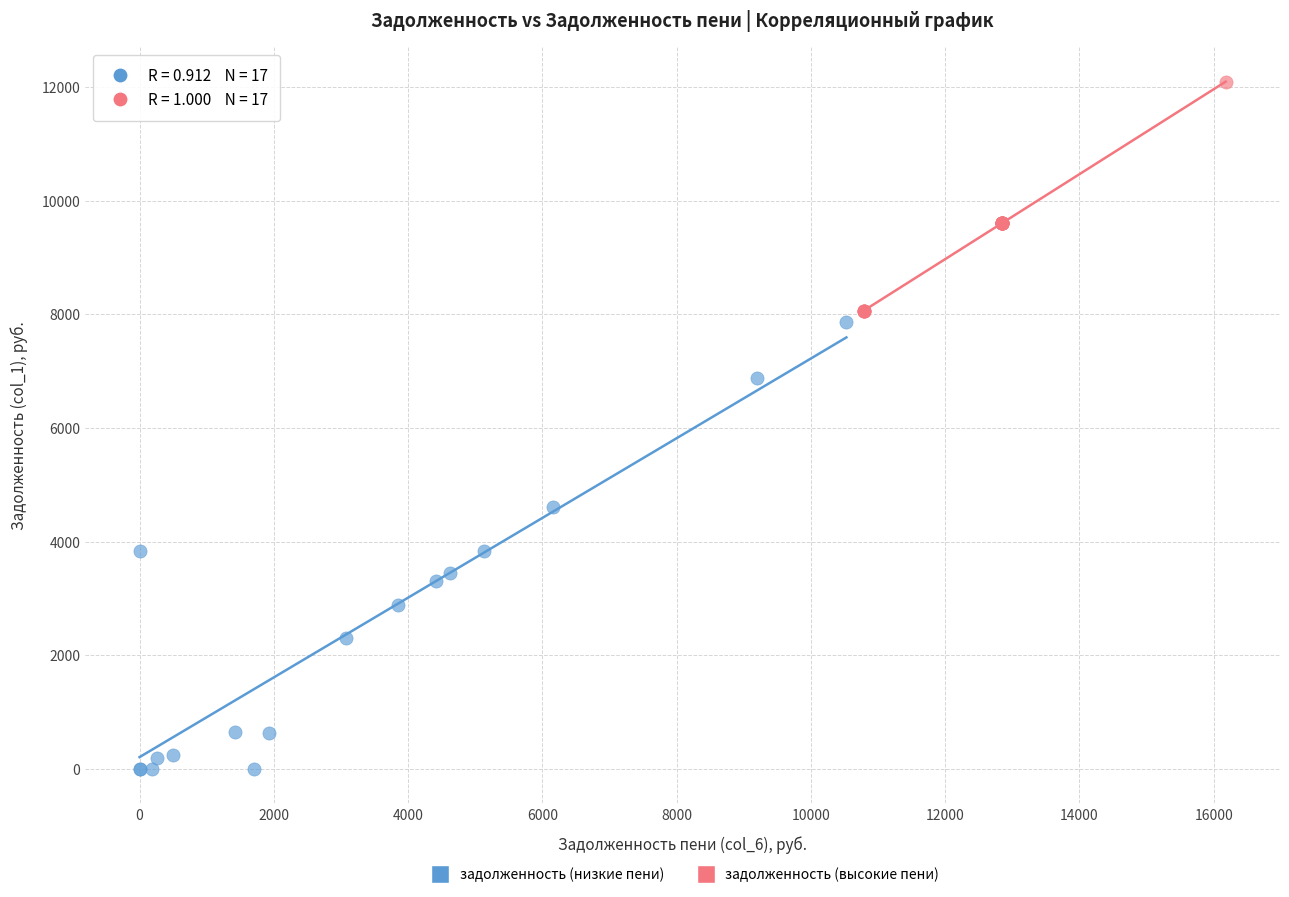

Which series reaches the maximum Y coordinate?

задолженность (высокие пени)